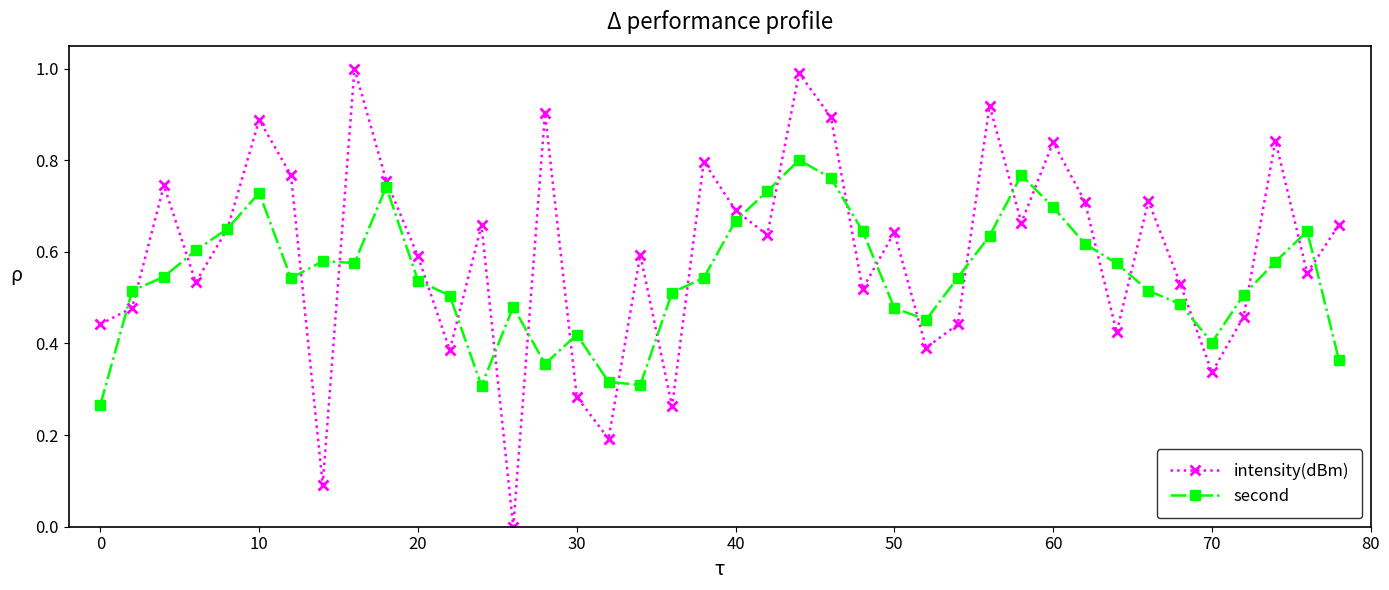

In intensity(dBm), how many points are lower than both neighbors (excluding endpoints)?

13